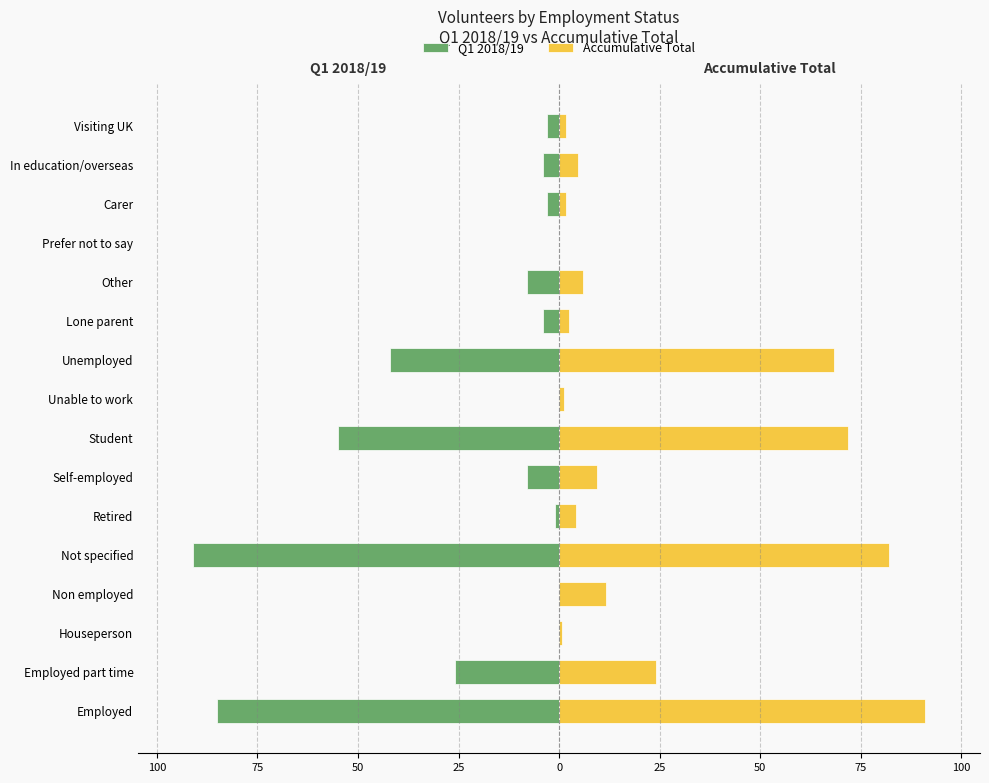

List the series in order of their overall mean, highest first.

Accumulative Total, Q1 2018/19